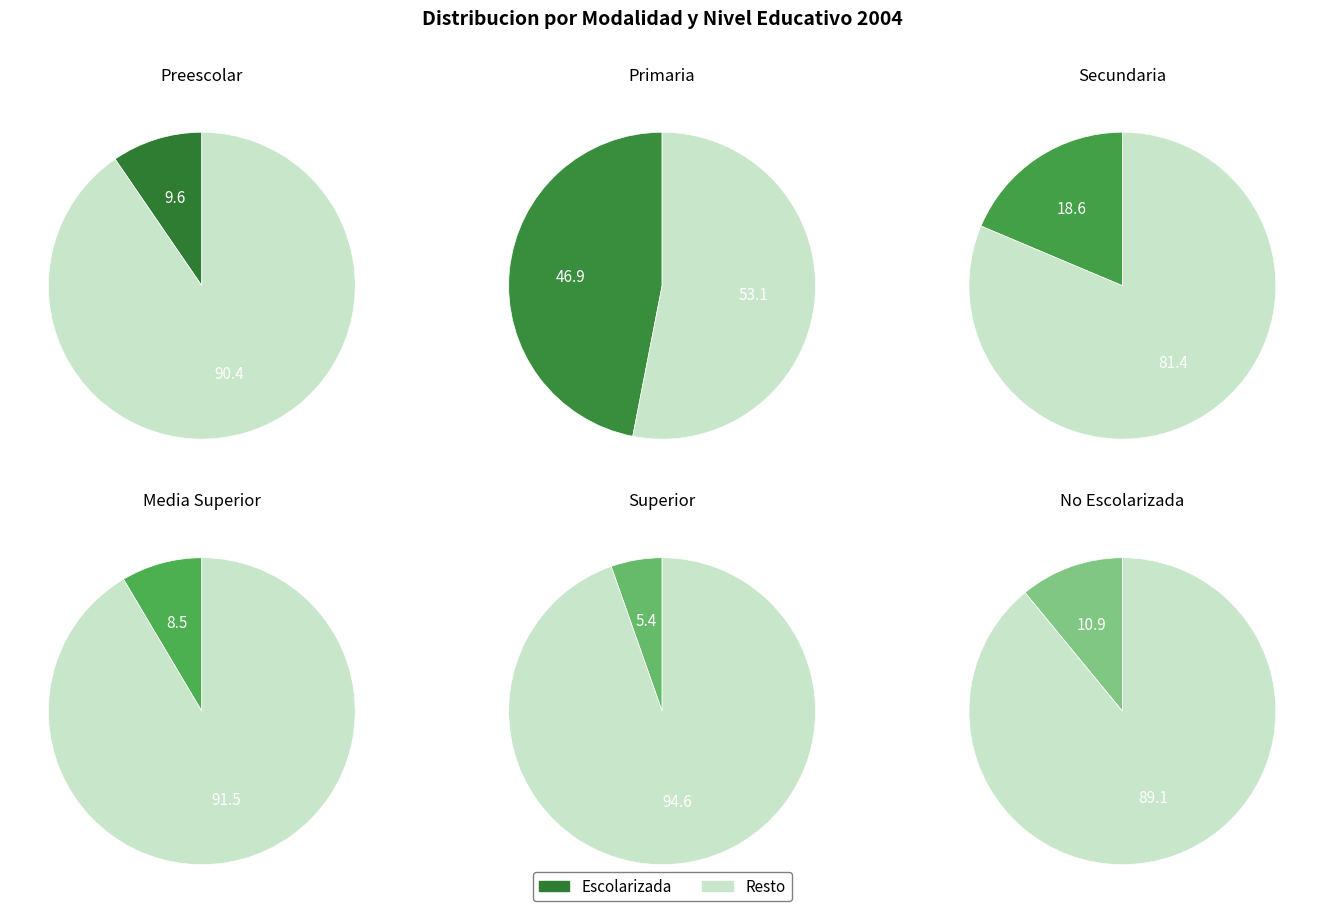

Rank the categories by value from highest to lowest.

Primaria, Secundaria, No Escolarizada, Preescolar, Media Superior, Superior